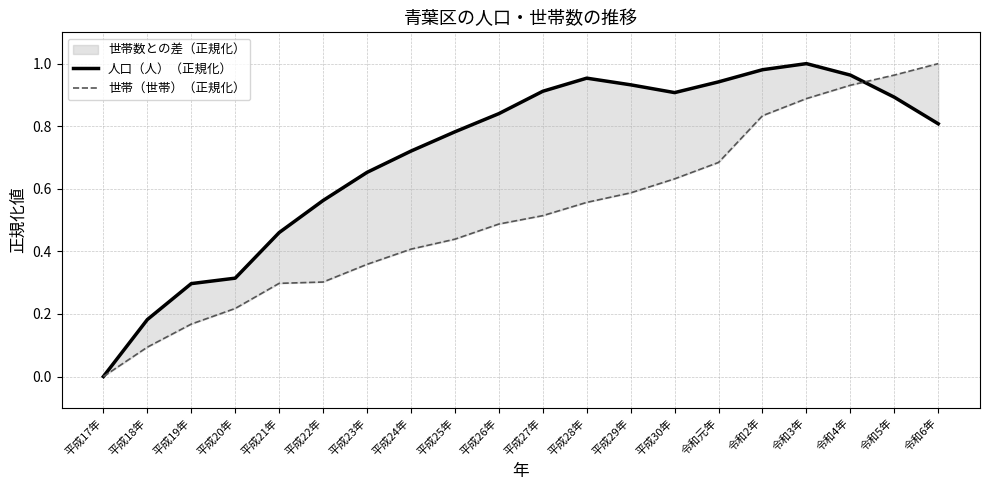

Read the 人口（人）（正規化） value at 令和6年.

0.8